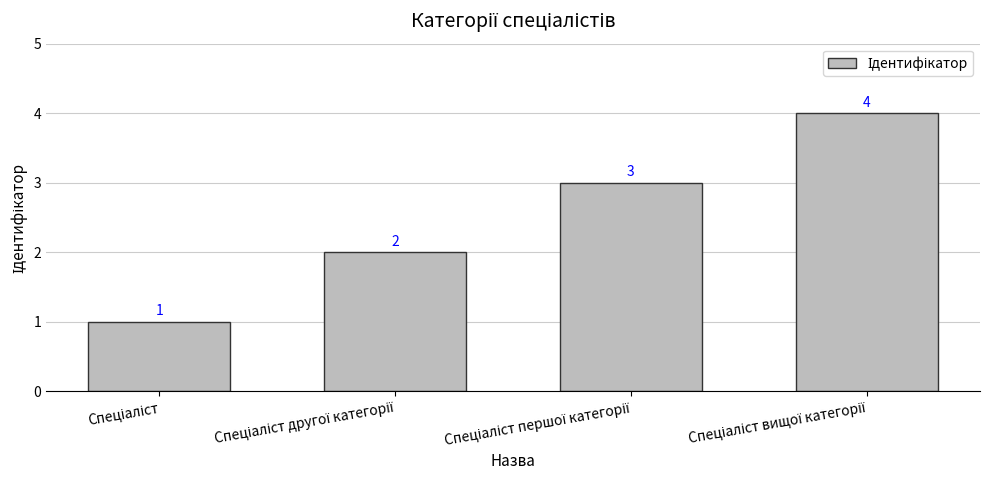

Count the number of categories in the chart.

4